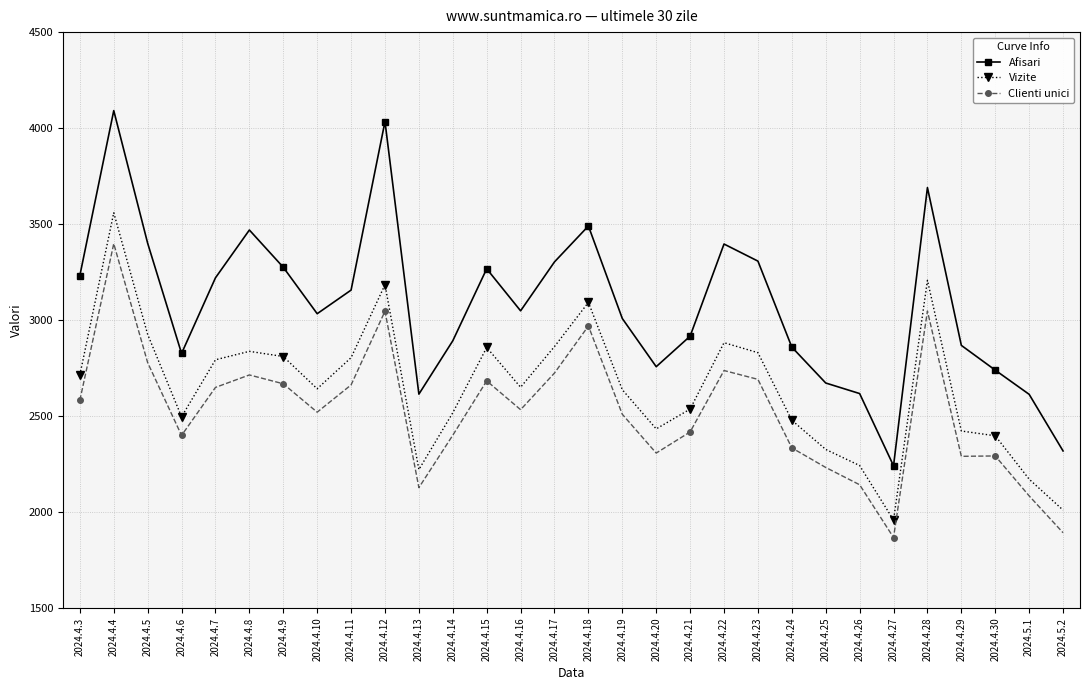

What is the difference between the Clienti unici values at 2024.4.26 and 2024.4.15?

541